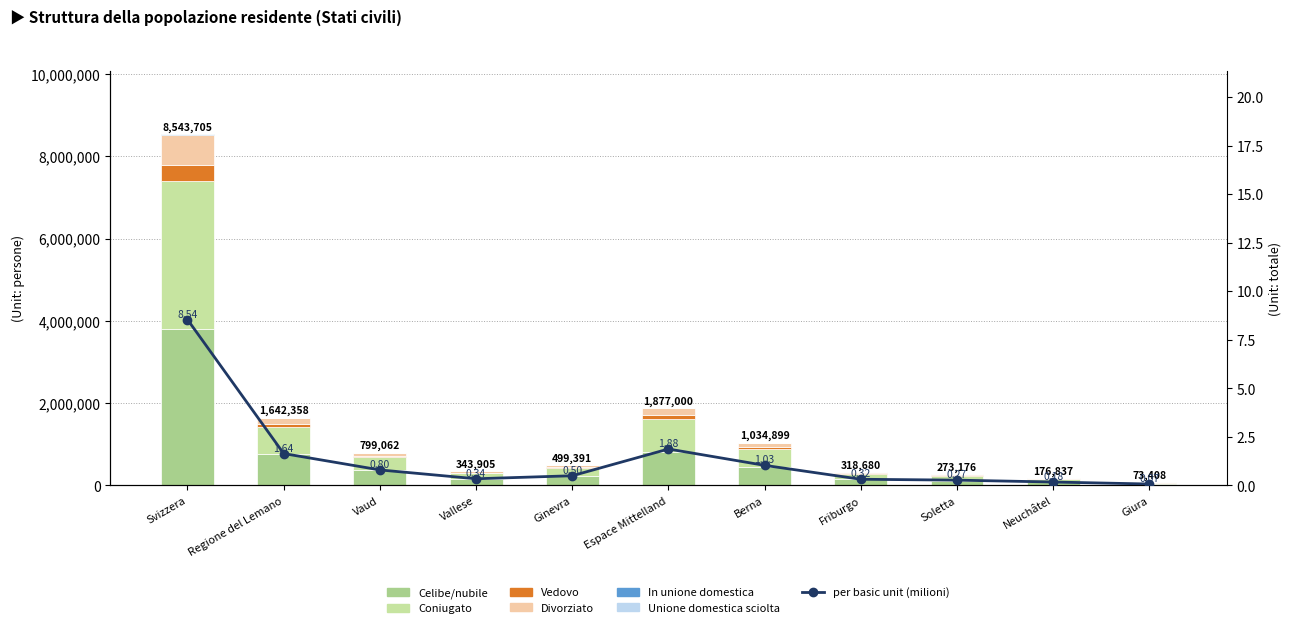

What is the difference between the second highest and minimum values in the In unione domestica series?

3691